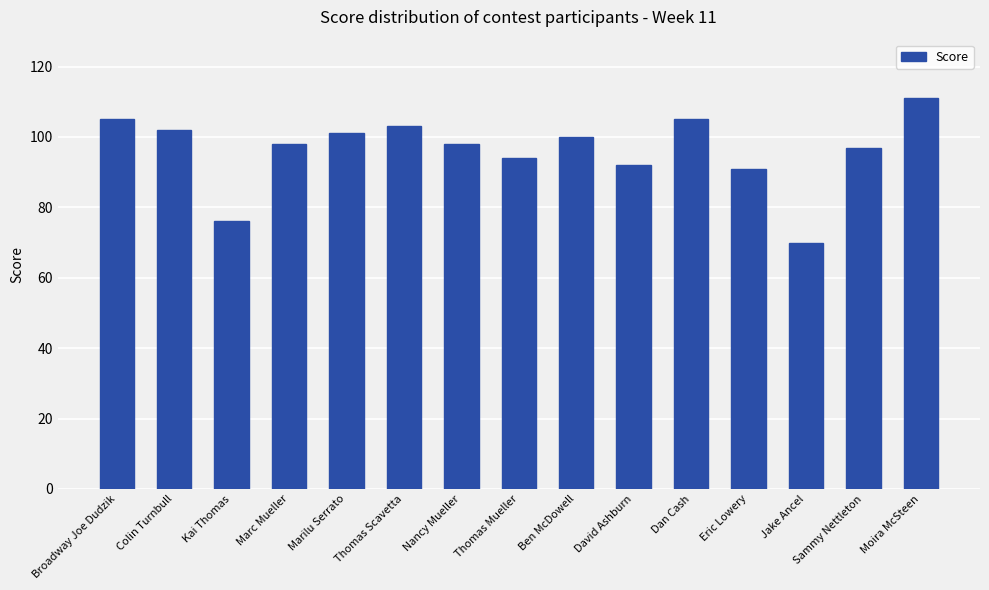

What value does the data have at Thomas Mueller, to the nearest 5?

95